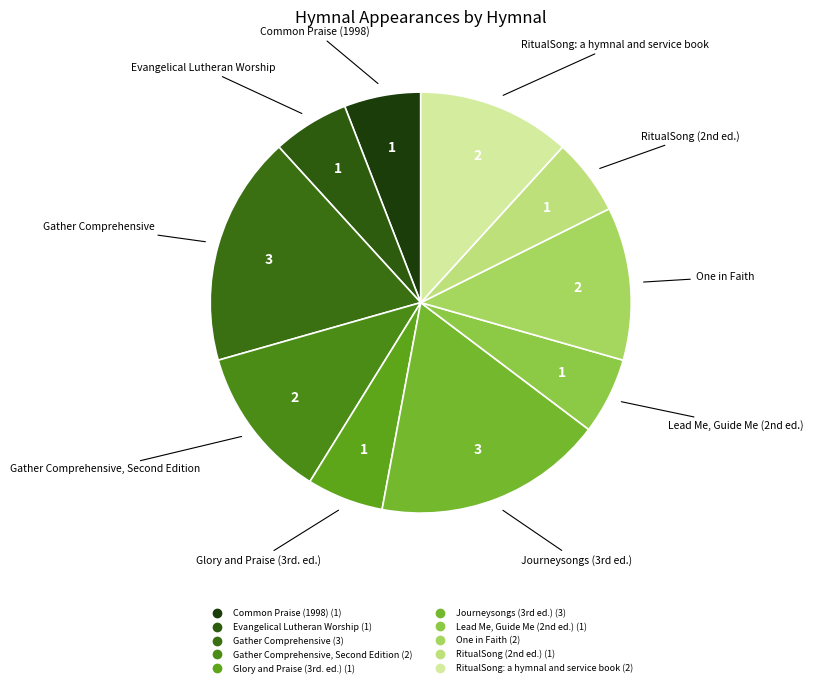

How many segments does this pie chart have?

10